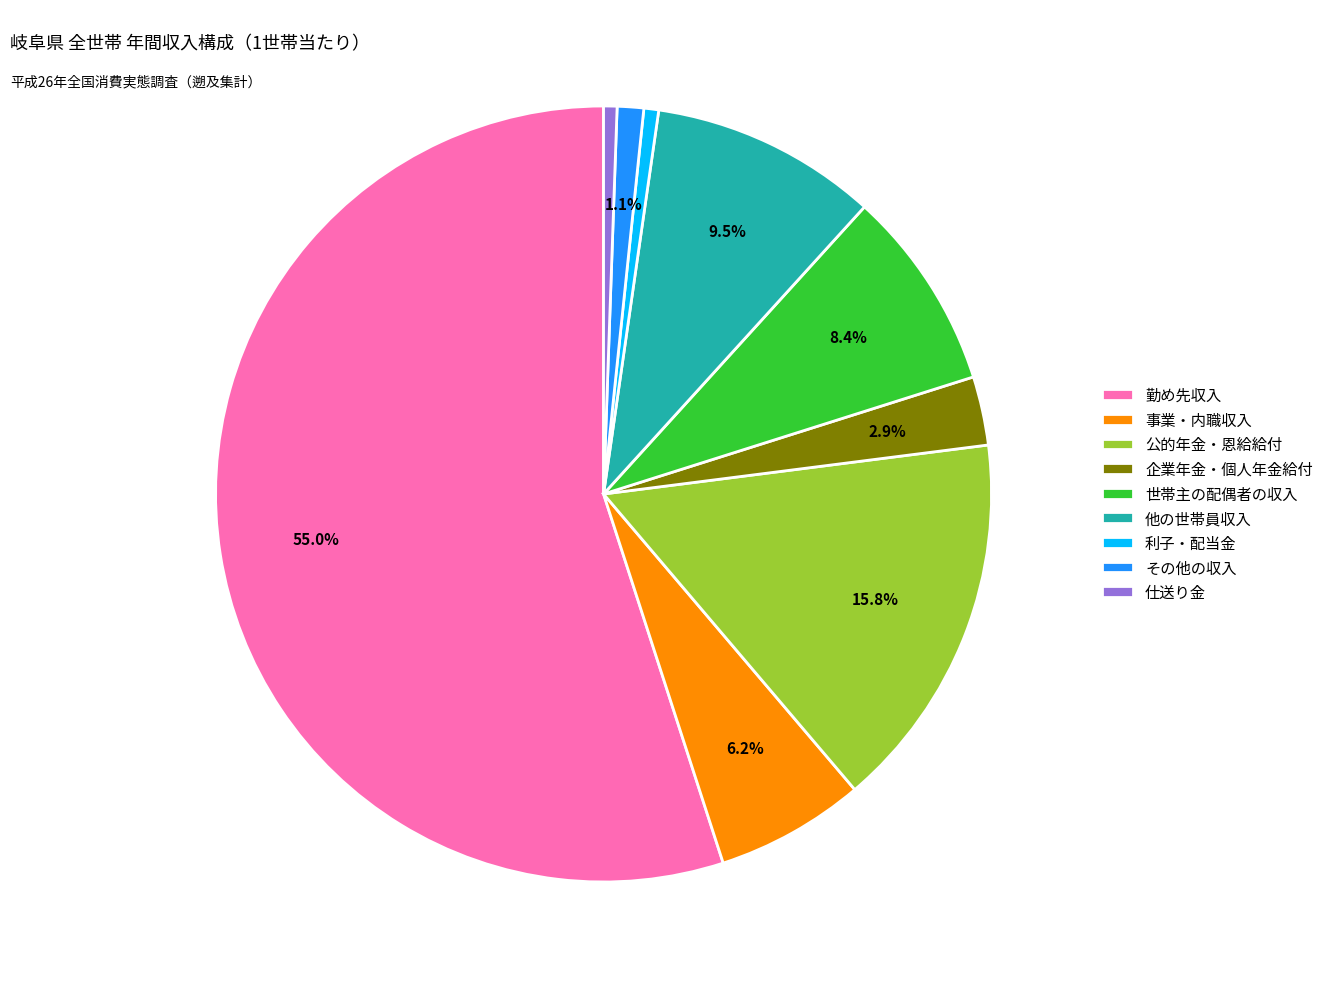

Which has a higher value, 事業・内職収入 or 世帯主の配偶者の収入?

世帯主の配偶者の収入